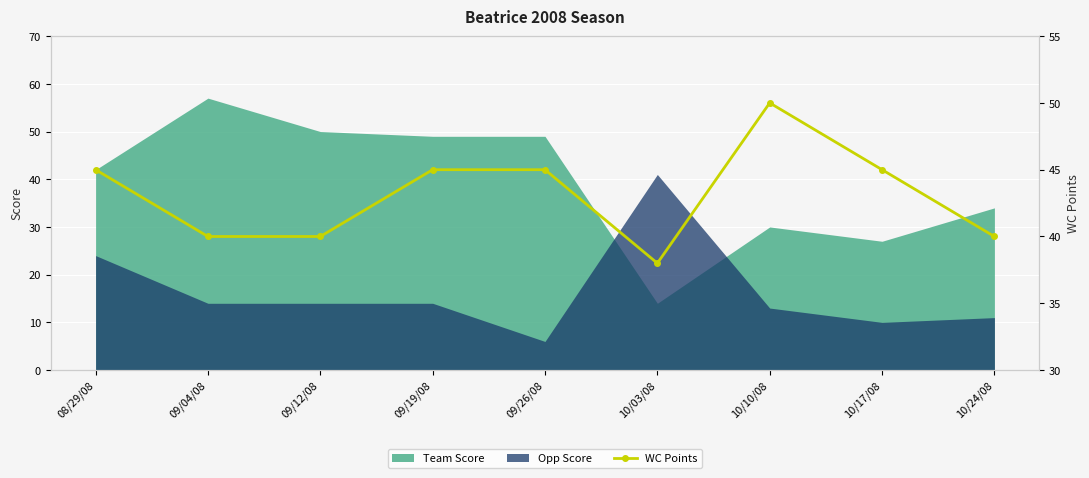

Where is Opp Score nearest to the value 23?

08/29/08